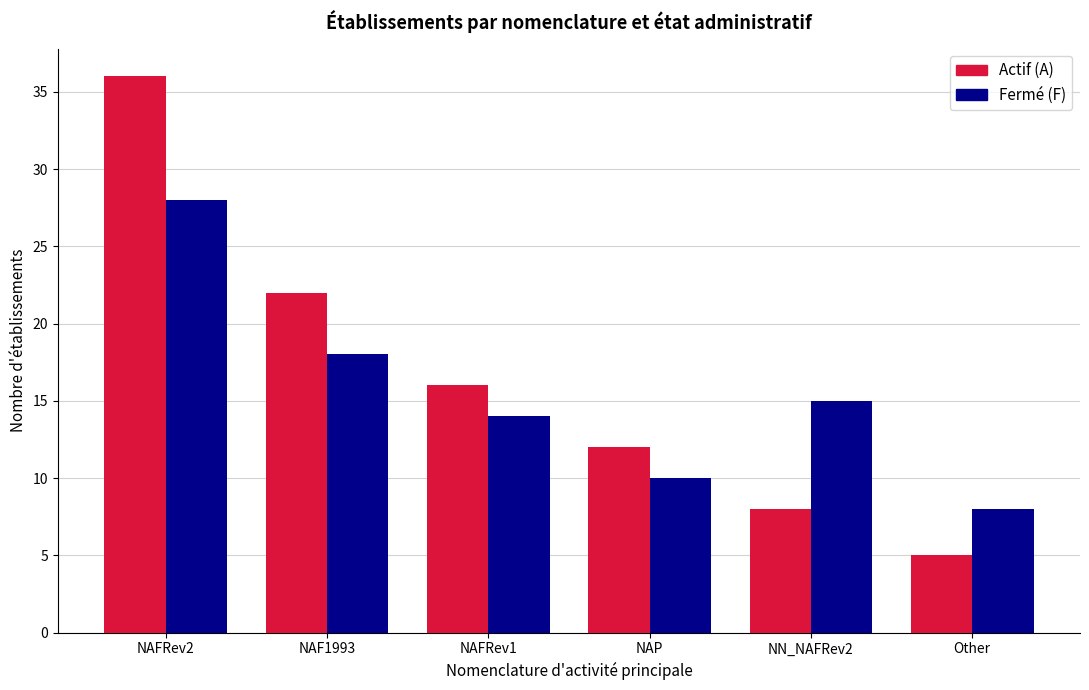

Is it true that Actif (A) equals 16 at NAFRev1?

True